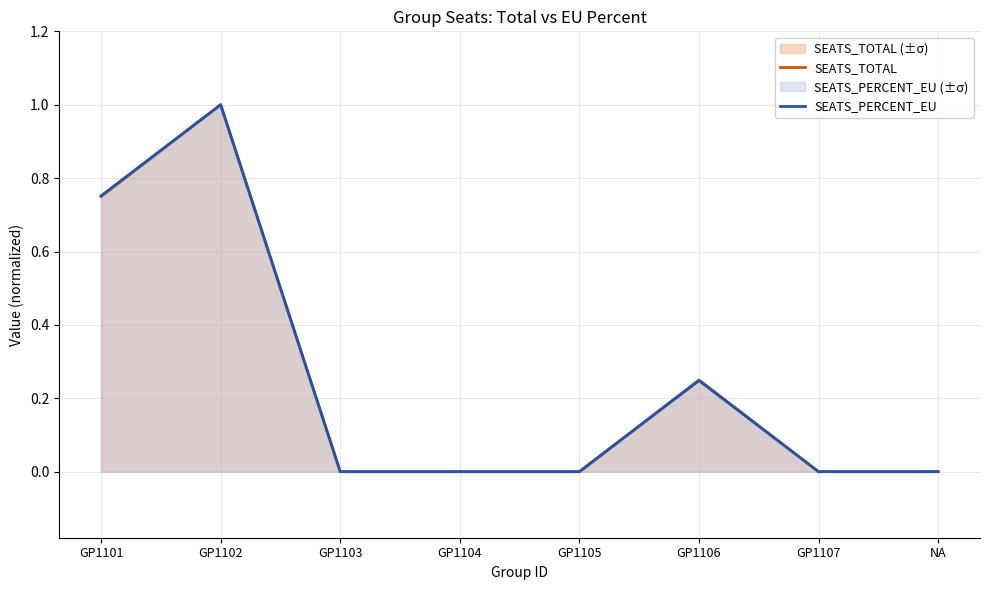

Between GP1102 and NA, which series saw the biggest shift?

SEATS_TOTAL